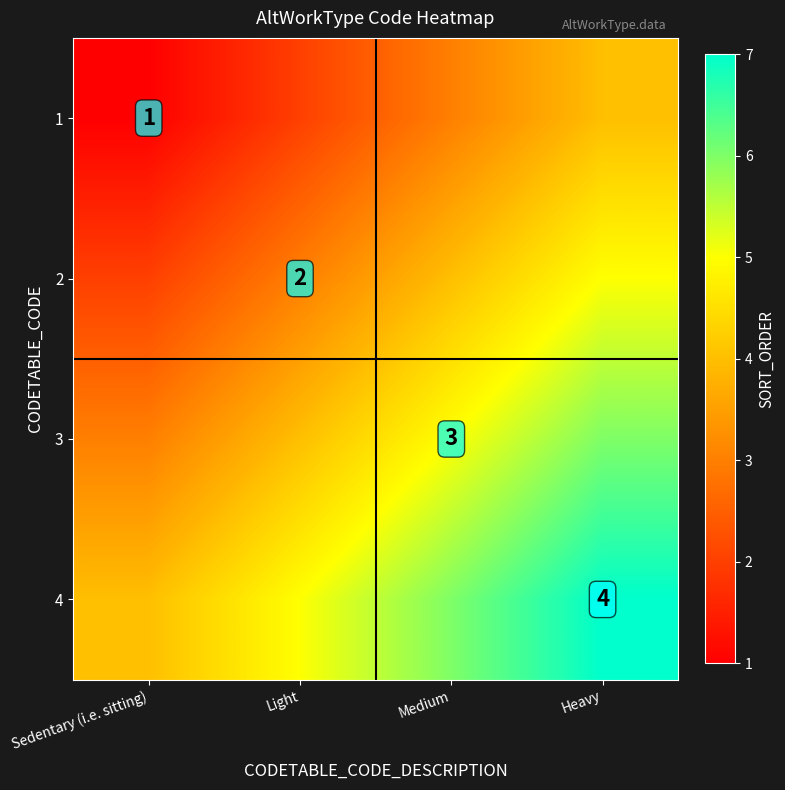

What is the maximum value shown in the chart?

7